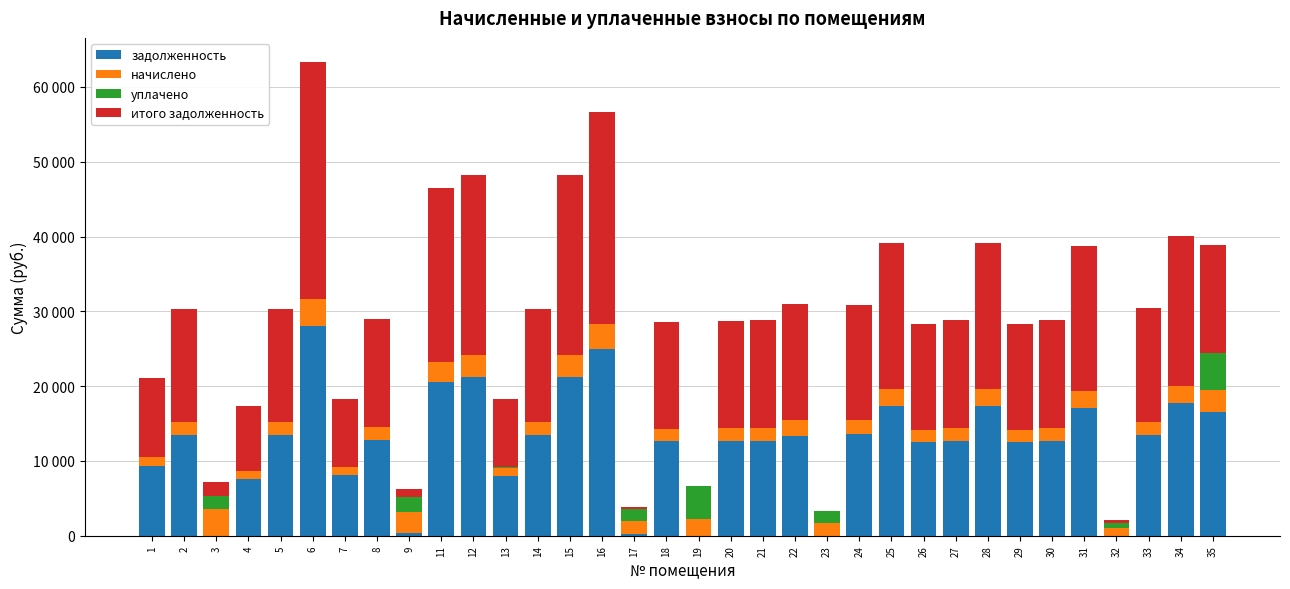

What are all the series names shown in the legend?

задолженность, начислено, уплачено, итого задолженность